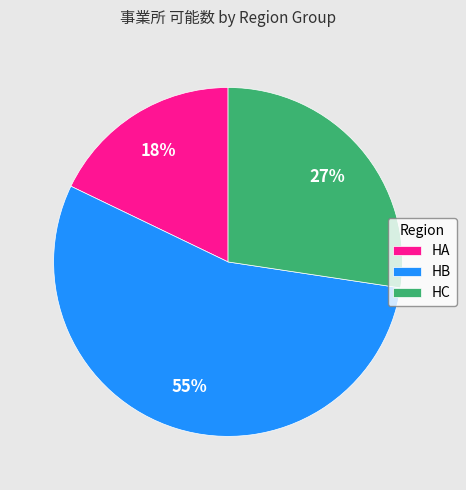

How many slices are in this pie chart?

3